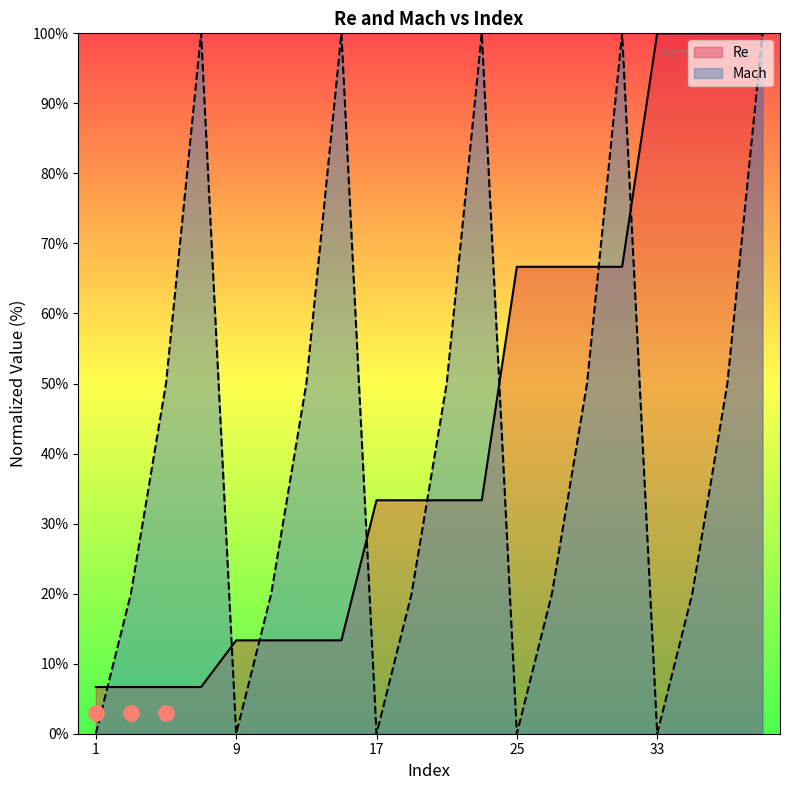

At how many categories does at least one series exceed 95?

8